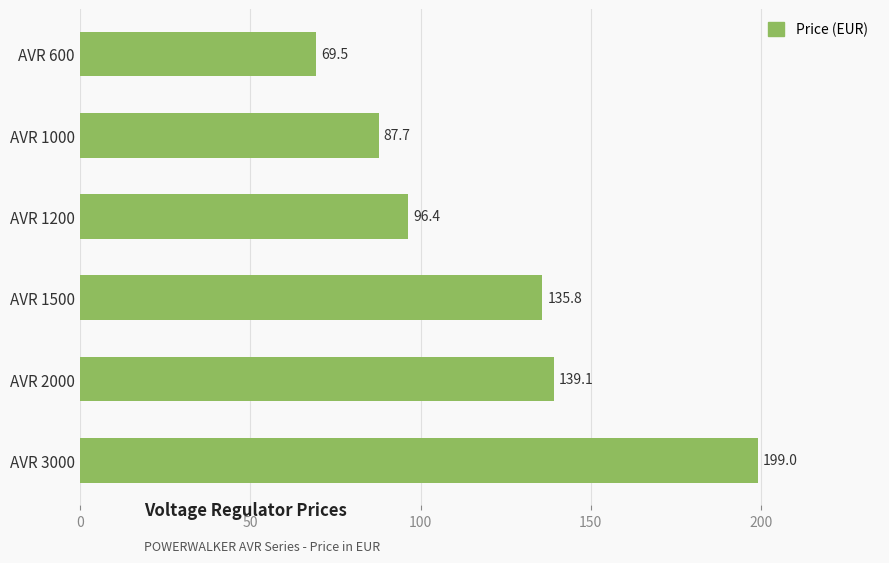

True or false: the data shows 139.1 at AVR 2000.

True